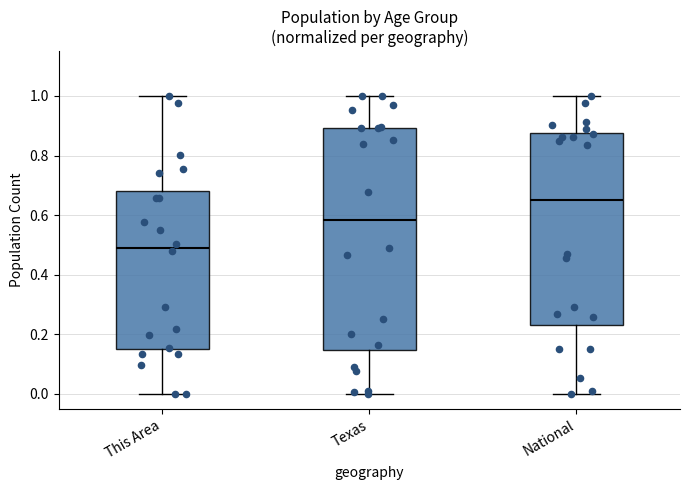

Reading left to right, transcribe this box plot: for each box, give where its median line is, the range the box spans, and where its two whiskers end, as read against the y-axis. The values are not printed on the chart, so give them approximately, as read against the axis.

This Area: median 0.50, box 0.14 to 0.68, whiskers 0.00 to 1.00
Texas: median 0.58, box 0.14 to 0.90, whiskers 0.00 to 1.00
National: median 0.66, box 0.24 to 0.88, whiskers 0.00 to 1.00